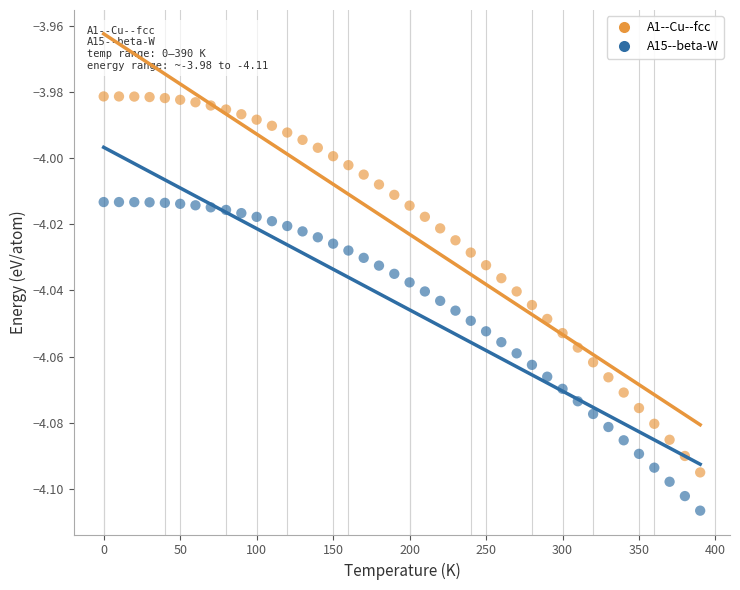

Which series has the widest spread of Y values?

A1--Cu--fcc